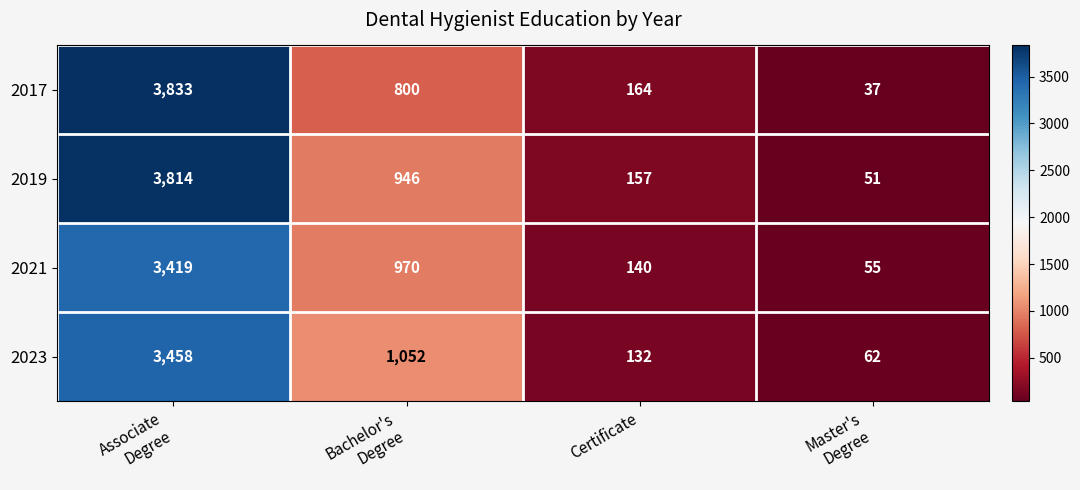

The value of 2023 at Certificate is 35. True or false?

False